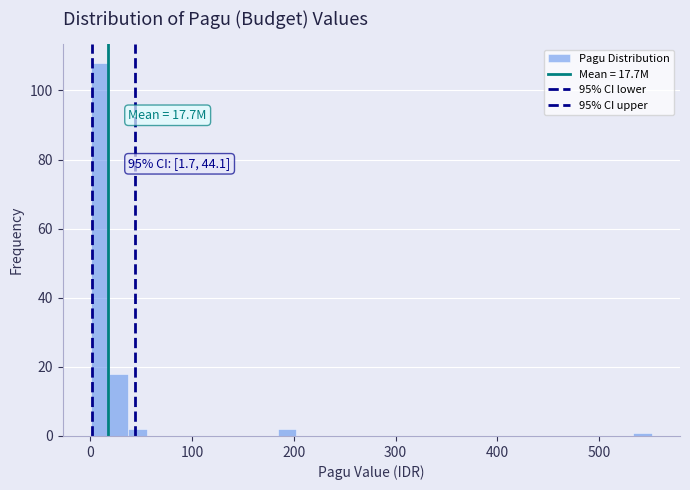

Read against the x-axis, roughly where is the centre of the tallest bar?

10